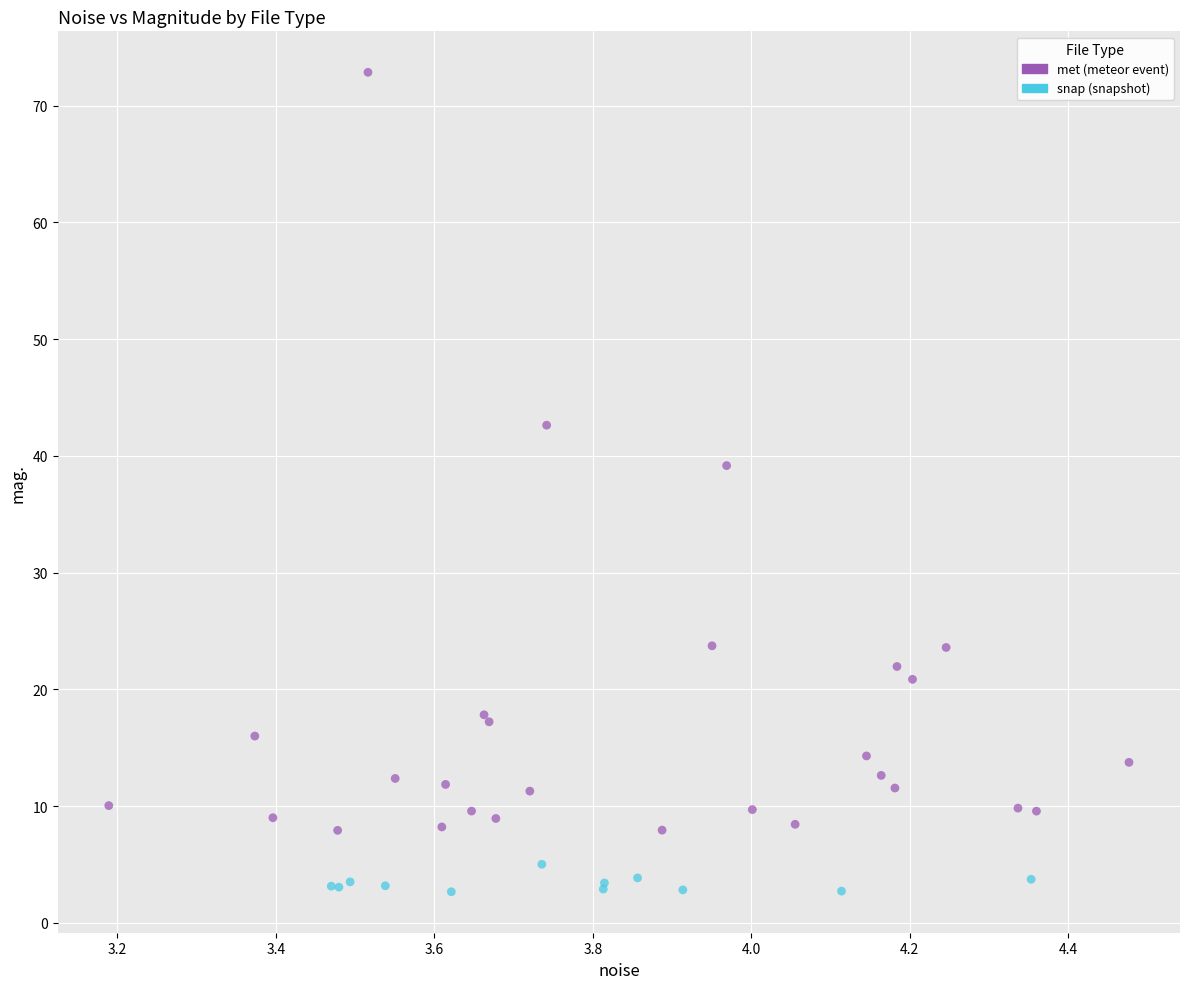

Which series contains the lowest Y value?

snap (snapshot)